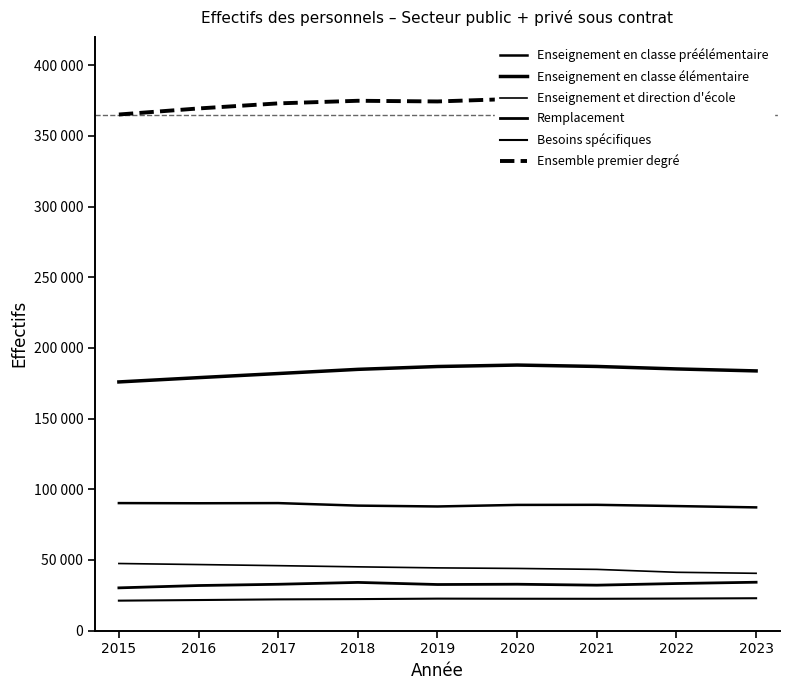

Rank the series at 2022 from highest to lowest value.

Ensemble premier degré, Enseignement en classe élémentaire, Enseignement en classe préélémentaire, Enseignement et direction d'école, Remplacement, Besoins spécifiques